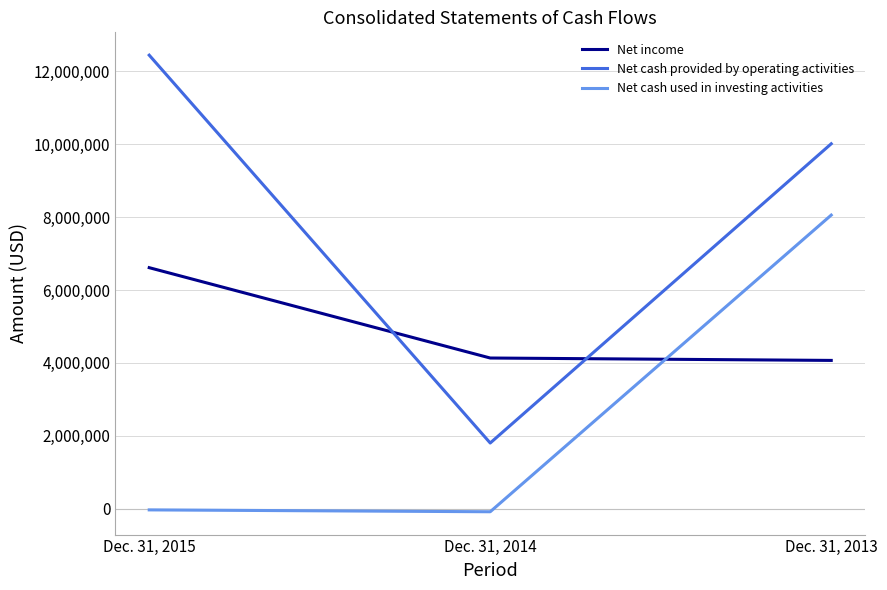

What is the difference between the maximum and second lowest values in the Net cash used in investing activities series?

8085263